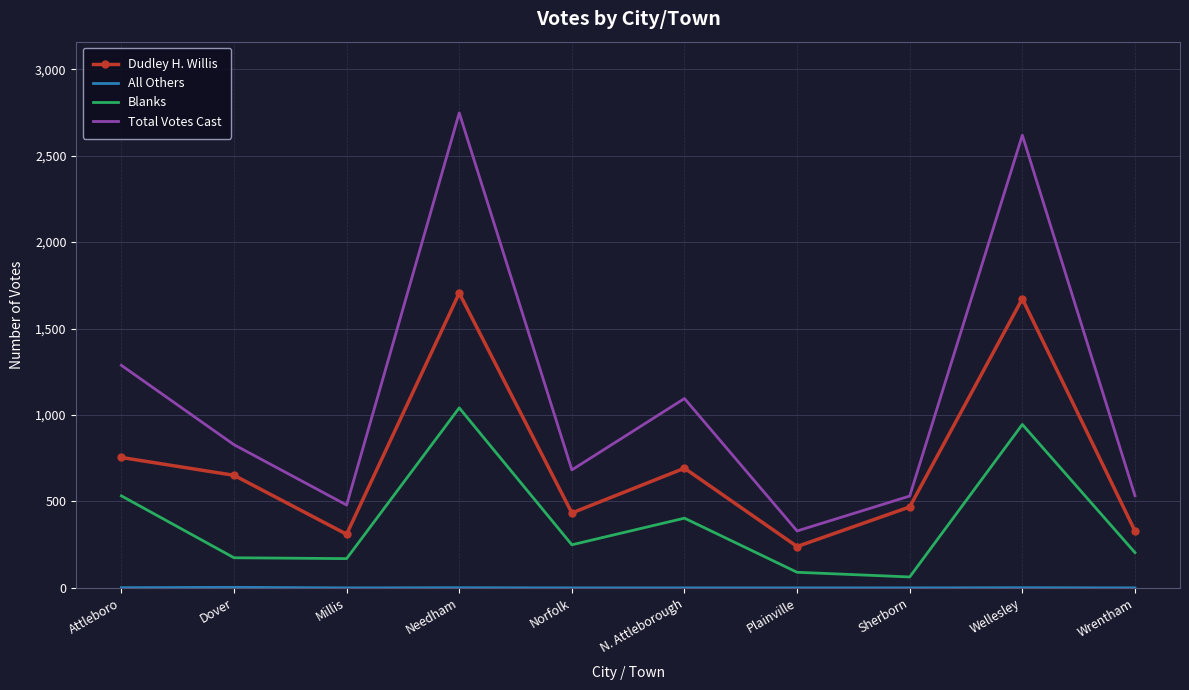

At how many categories does at least one series exceed 15?

10